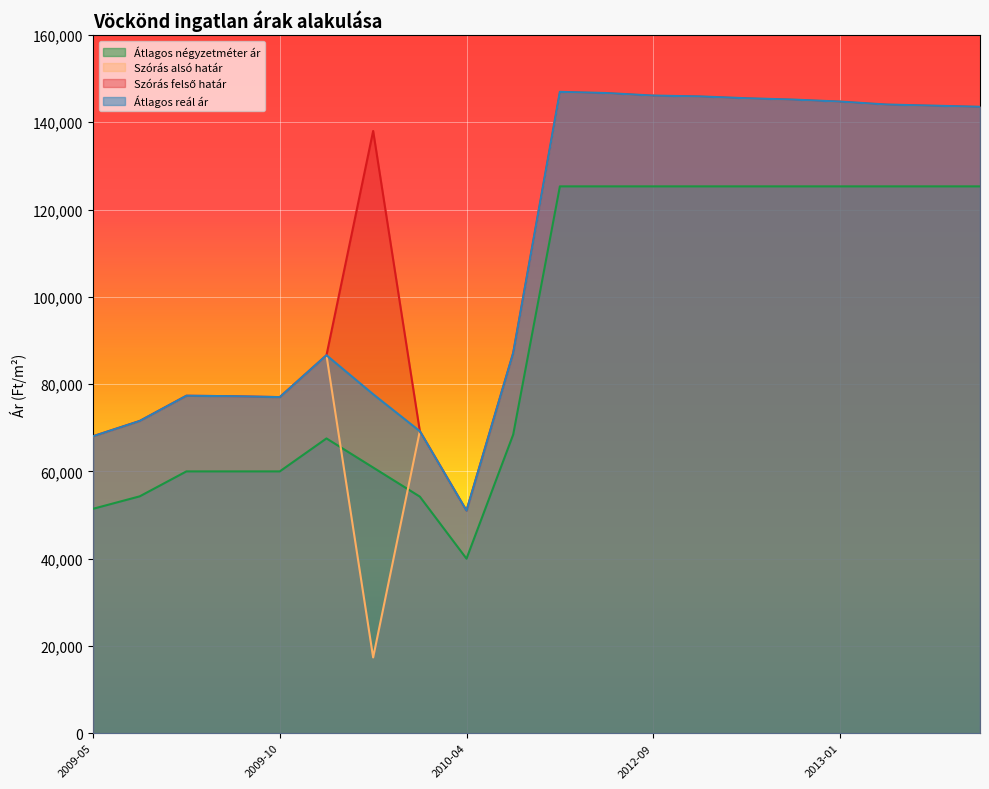

Rank the series by their maximum value, from lowest to highest.

Átlagos négyzetméter ár, Szórás alsó határ, Szórás felső határ, Átlagos reál ár